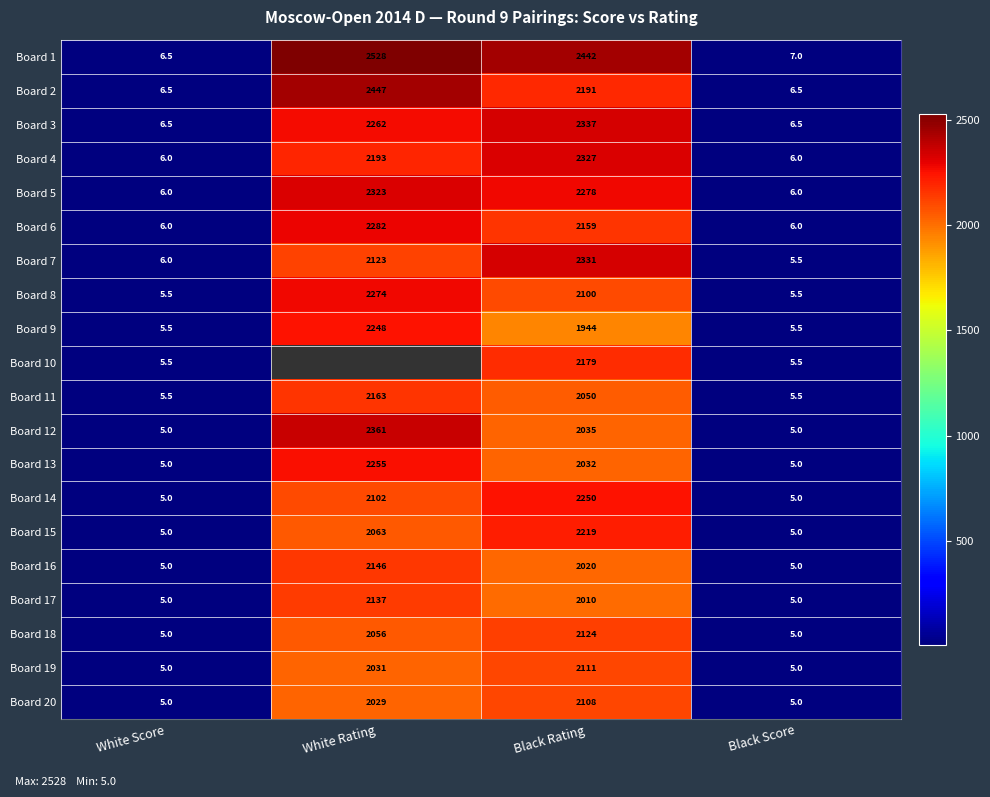

At which label does Board 2 reach its peak?

White Rating